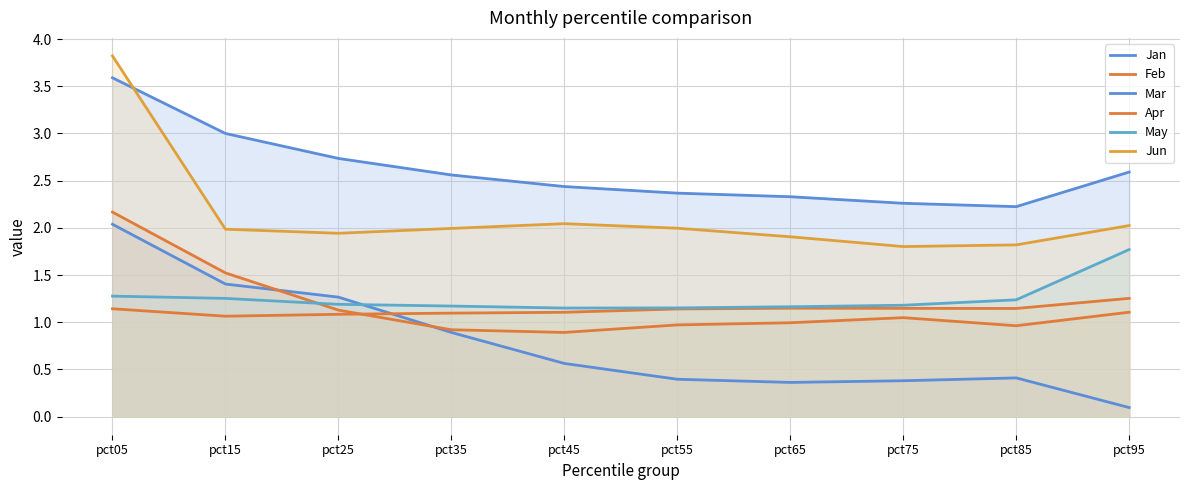

Is it true that Mar equals 2.6 at pct35?

True